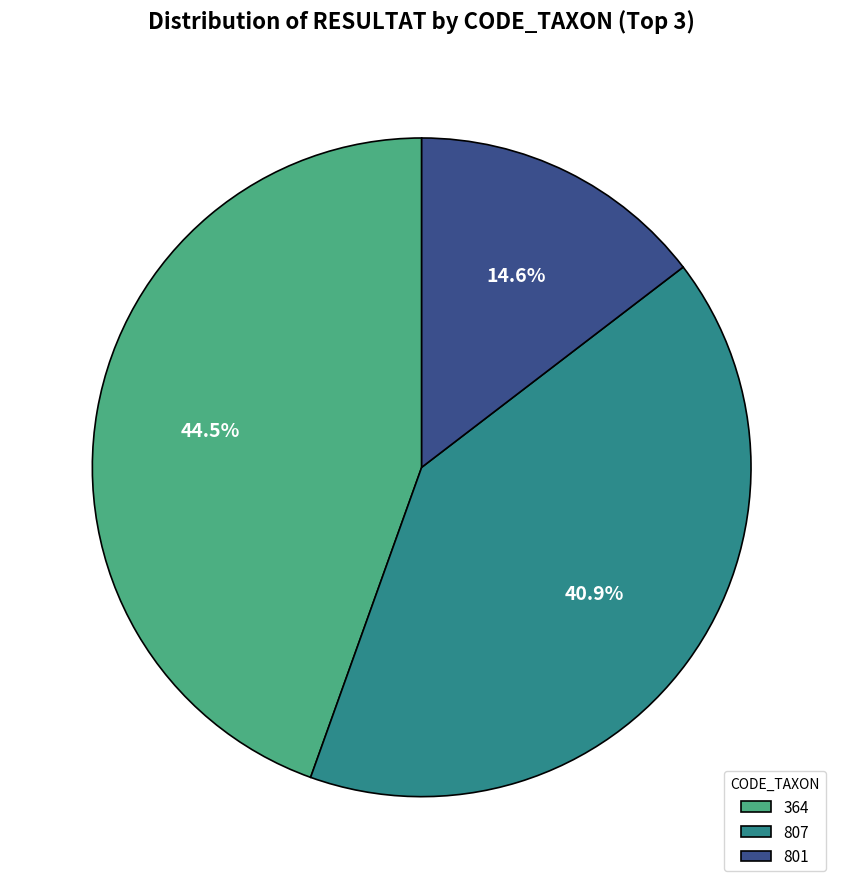

Rank the categories by value from highest to lowest.

364, 807, 801